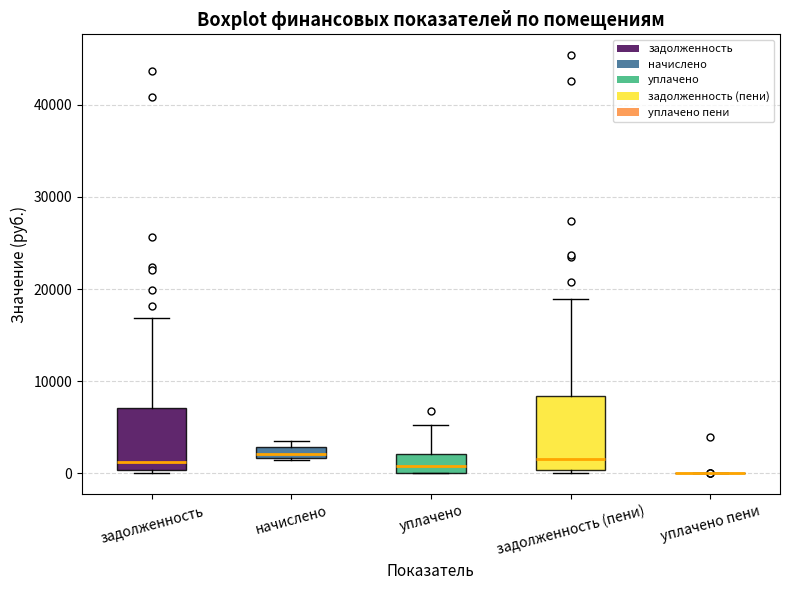

Which box is the tallest, from its lower edge to its upper edge?

задолженность (пени)